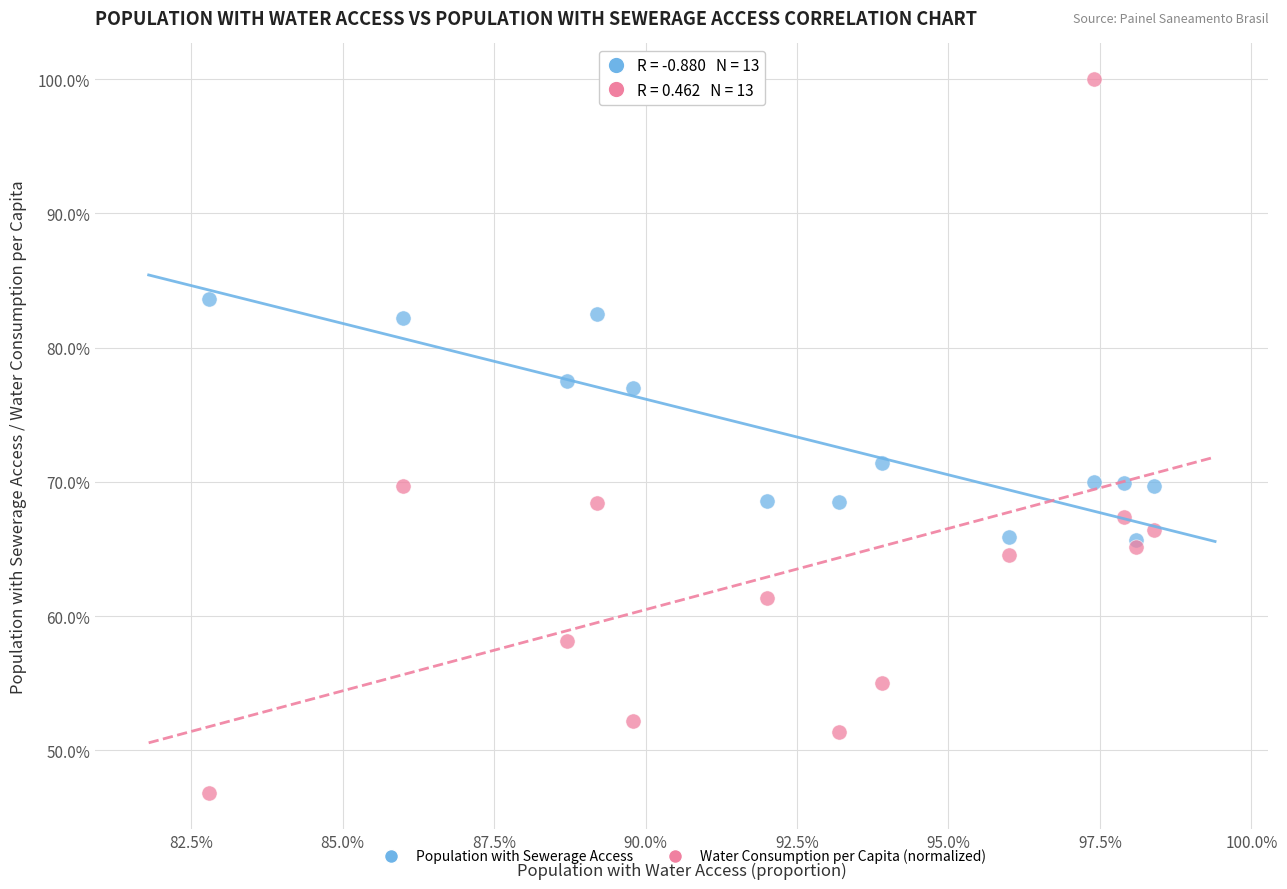

Which series reaches the minimum Y coordinate?

Water Consumption per Capita (normalized)